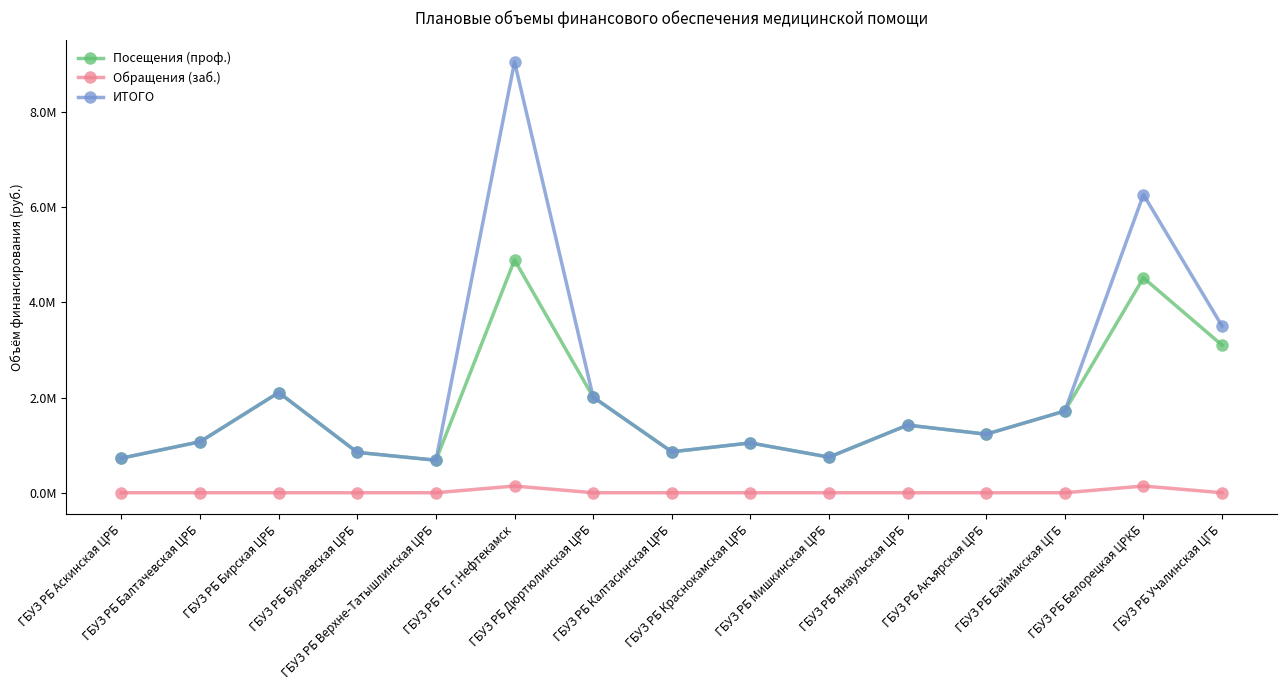

True or false: ИТОГО and Обращения (заб.) cross at least once.

False